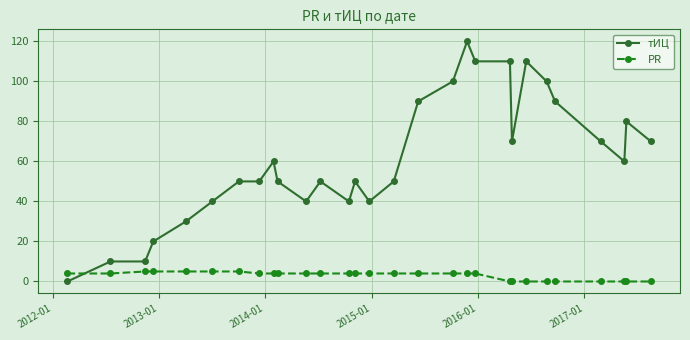

Which series has the widest spread of values?

тИЦ